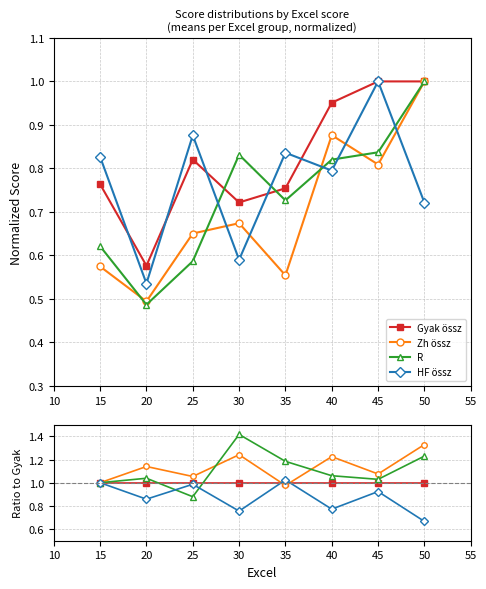

True or false: HF össz has more than 0 interior local peaks.

True